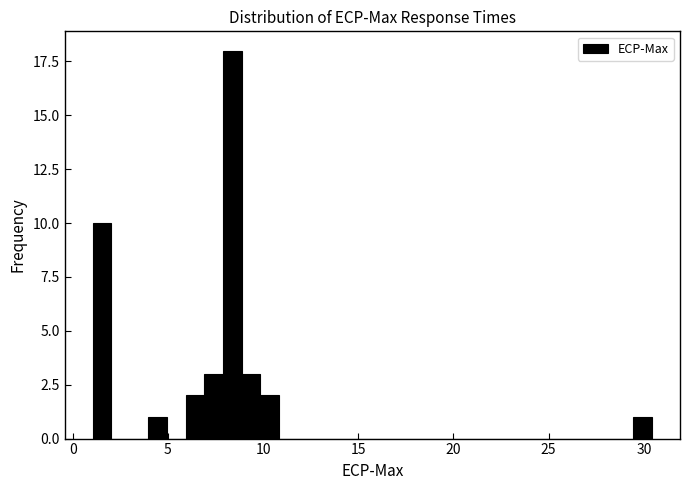

Read against the x-axis, roughly where is the centre of the tallest bar?

8.5